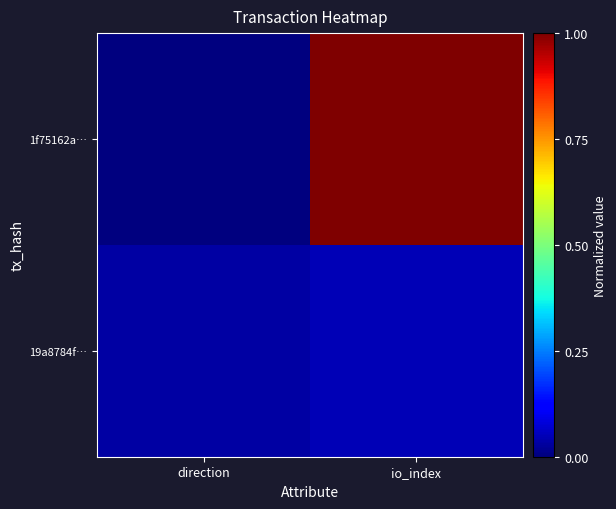

At which category does the chart reach its peak across all series?

io_index